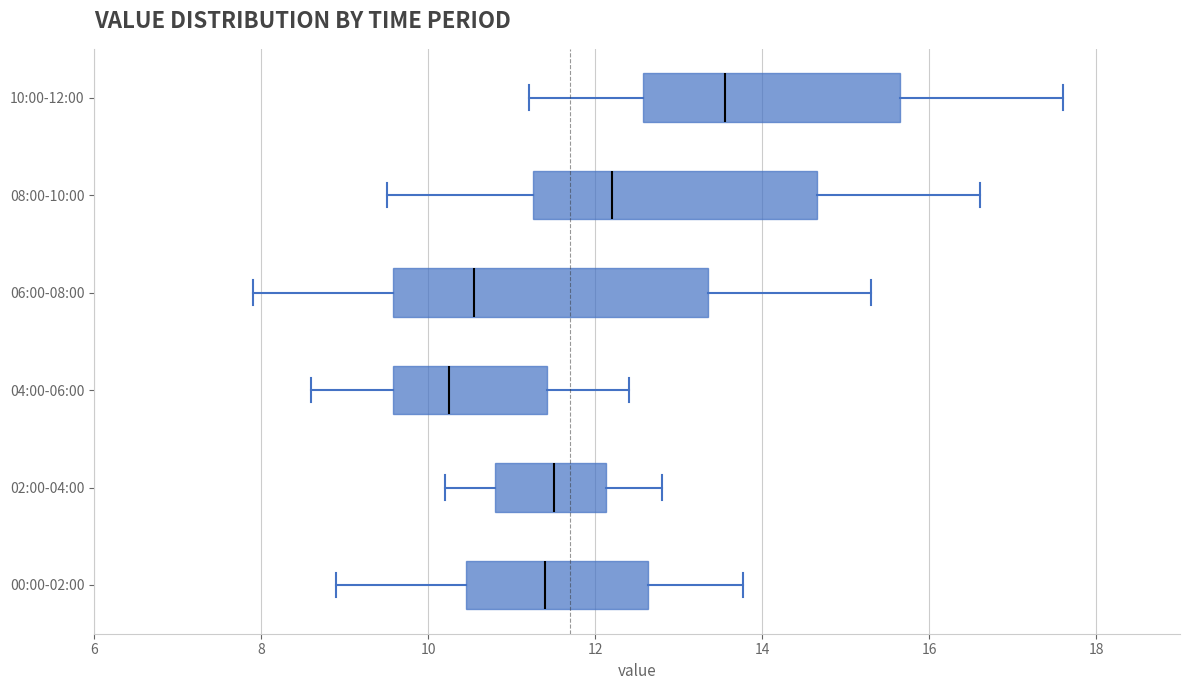

Where does the left whisker of the box for 06:00-08:00 end on the x-axis? The values are not printed on the chart, so give them approximately, as read against the axis.

8.0